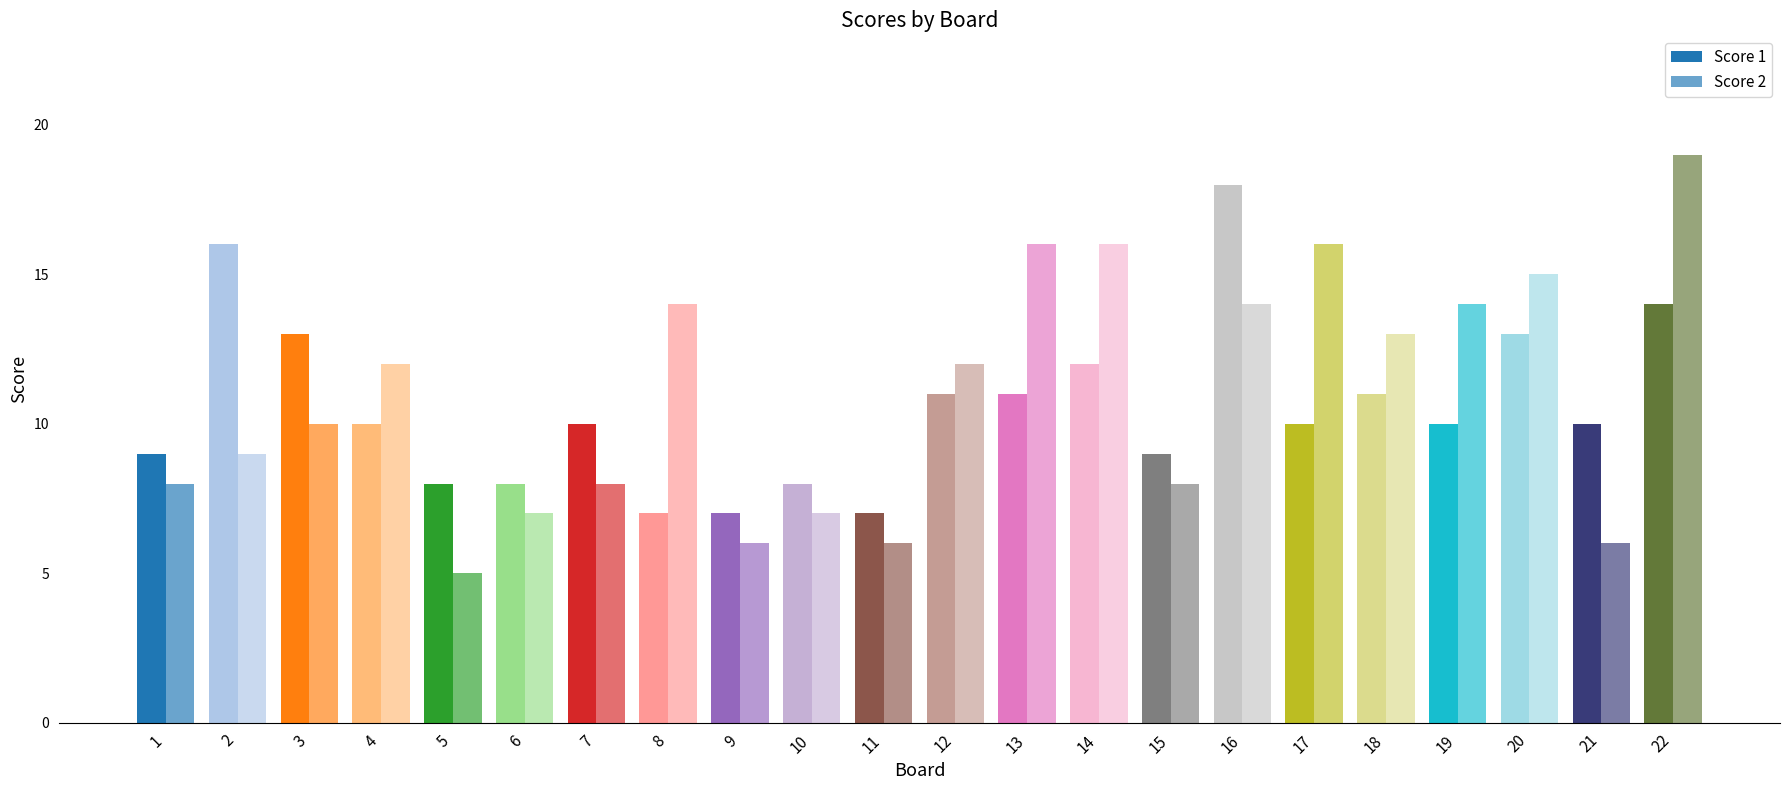

What is the difference between the highest and lowest values at 2?

7